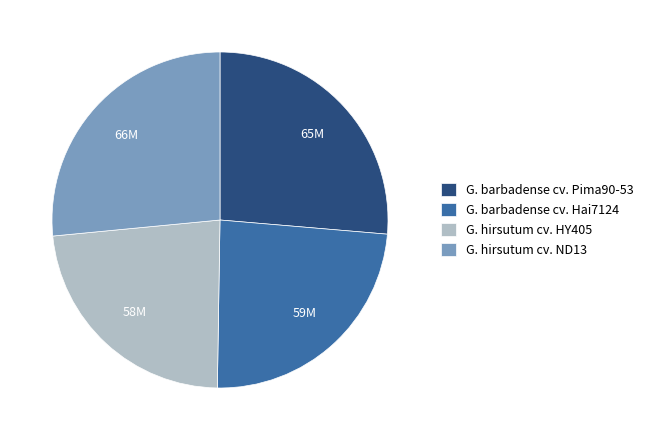

Between G. hirsutum cv. HY405 and G. barbadense cv. Hai7124, which is larger?

G. barbadense cv. Hai7124